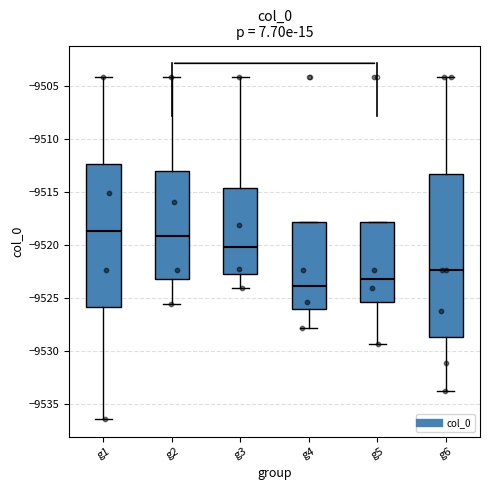

Where is the lower edge of the box for g2 on the y-axis? The values are not printed on the chart, so give them approximately, as read against the axis.

-9523.0